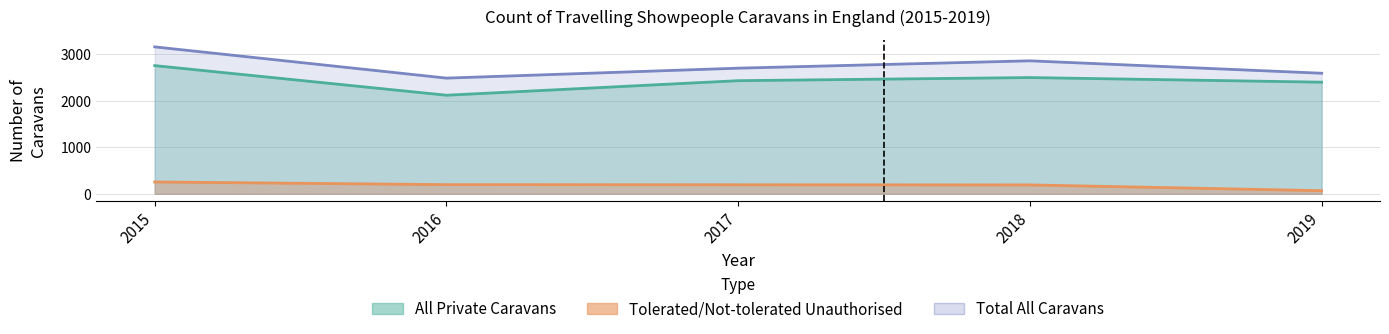

Where does the Tolerated (Travellers) series first go above 188?

2015